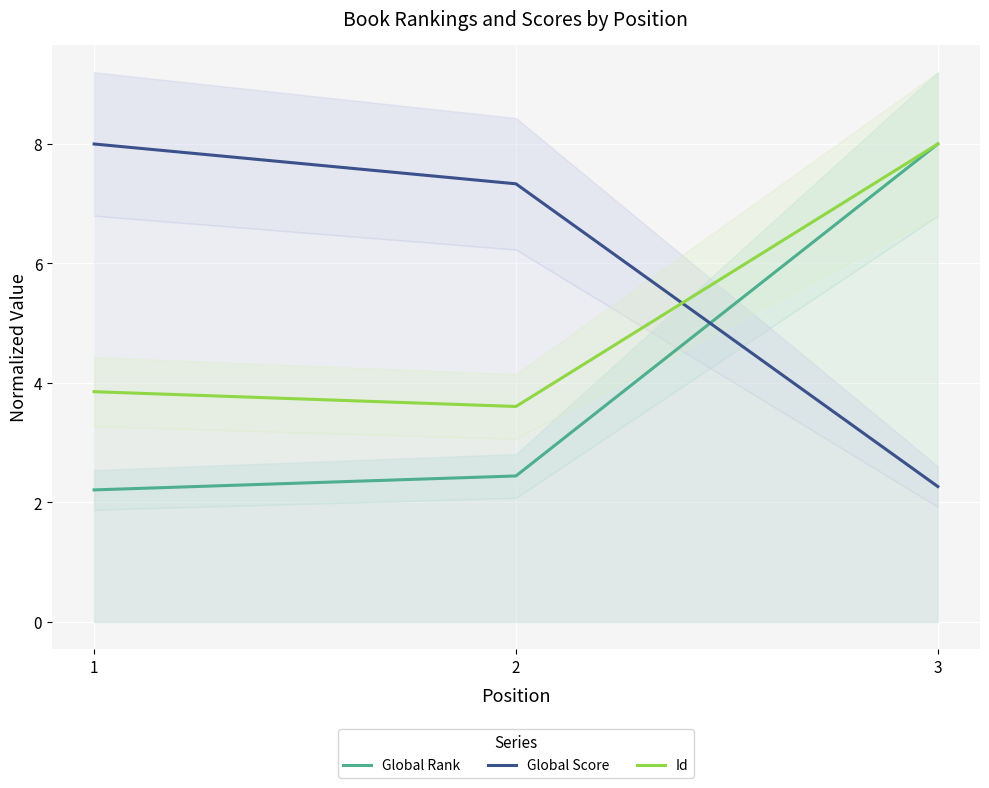

True or false: Global Score has a value of 8.0 at 1.

True